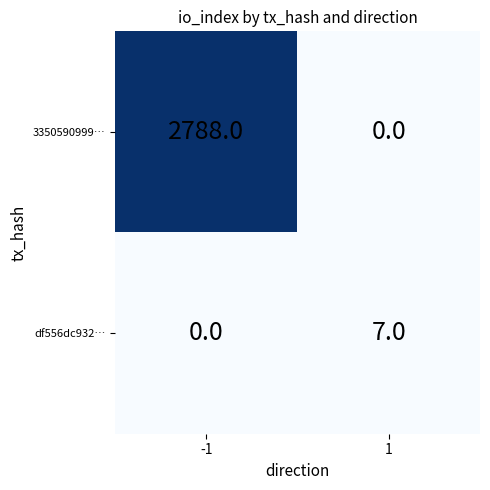

List the series in order of their peak value, highest first.

3350590999…, df556dc932…